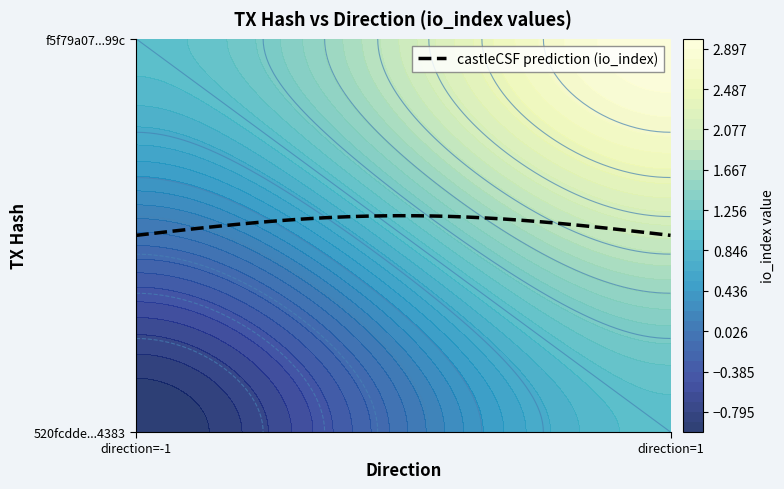

What is the difference between the maximum and minimum values in the f5f79a073a131870c52b2e2a70d8ffdcdafd99c series?

2